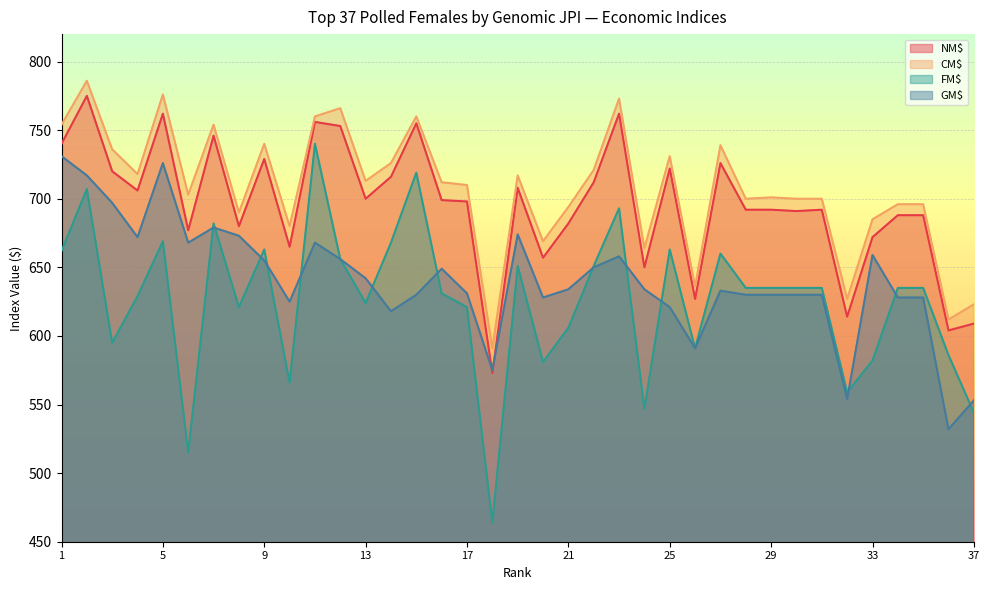

What are all the series names shown in the legend?

NM$, CM$, FM$, GM$